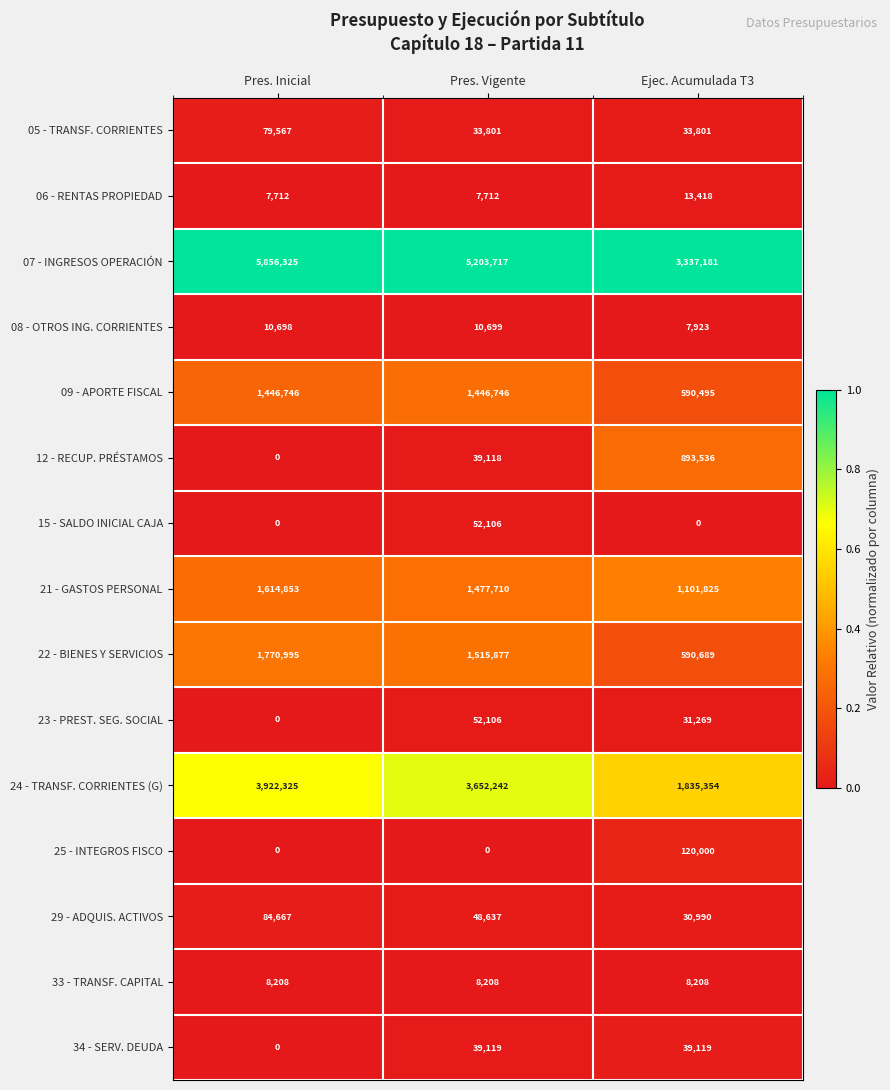

What is the sum of the 21 - GASTOS PERSONAL values at Pres. Vigente and Pres. Inicial?

3092563